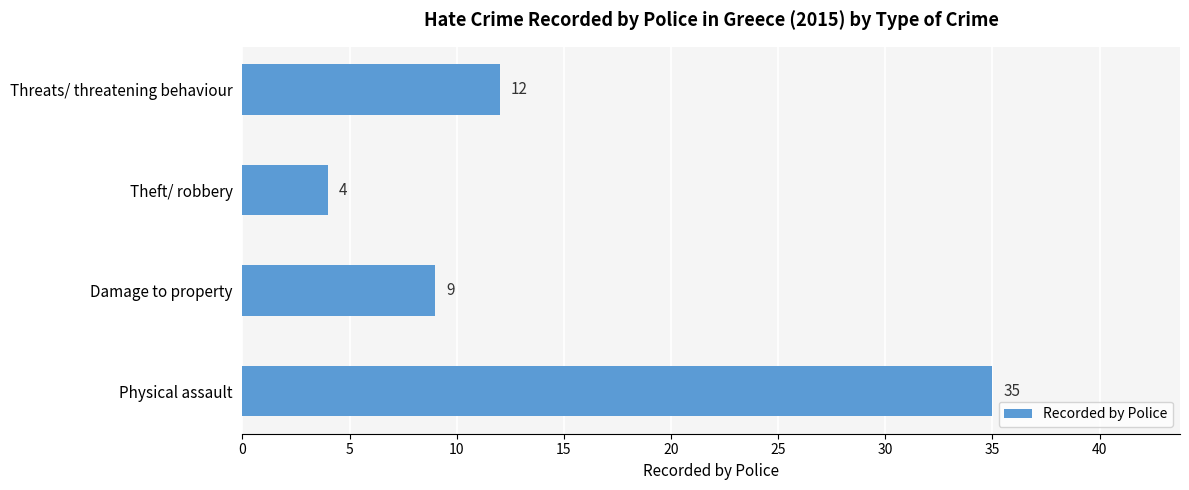

The chart shows a value of 3 at Damage to property. True or false?

False